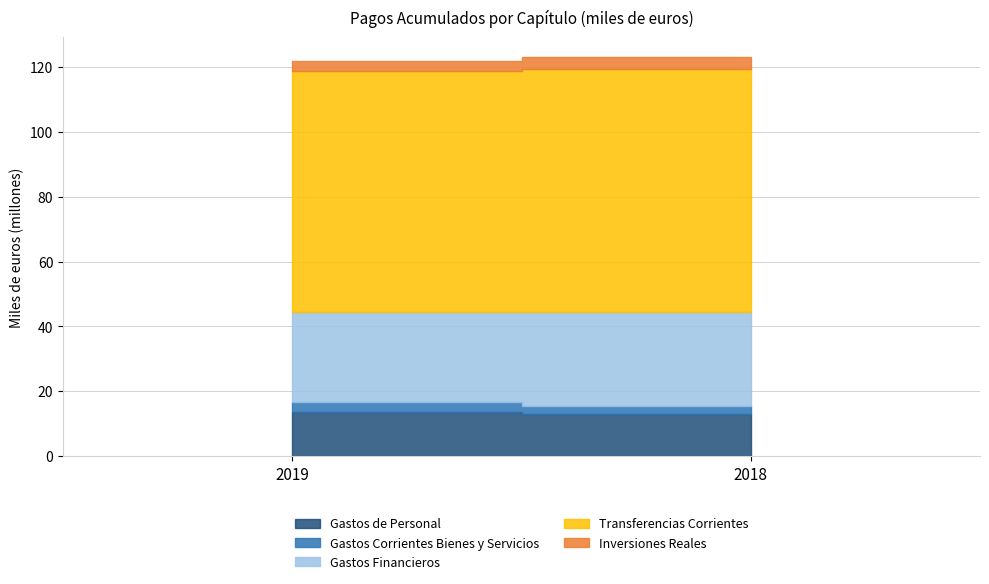

Rank the series by their maximum value, from highest to lowest.

Transferencias Corrientes, Gastos Financieros, Gastos de Personal, Inversiones Reales, Gastos Corrientes Bienes y Servicios